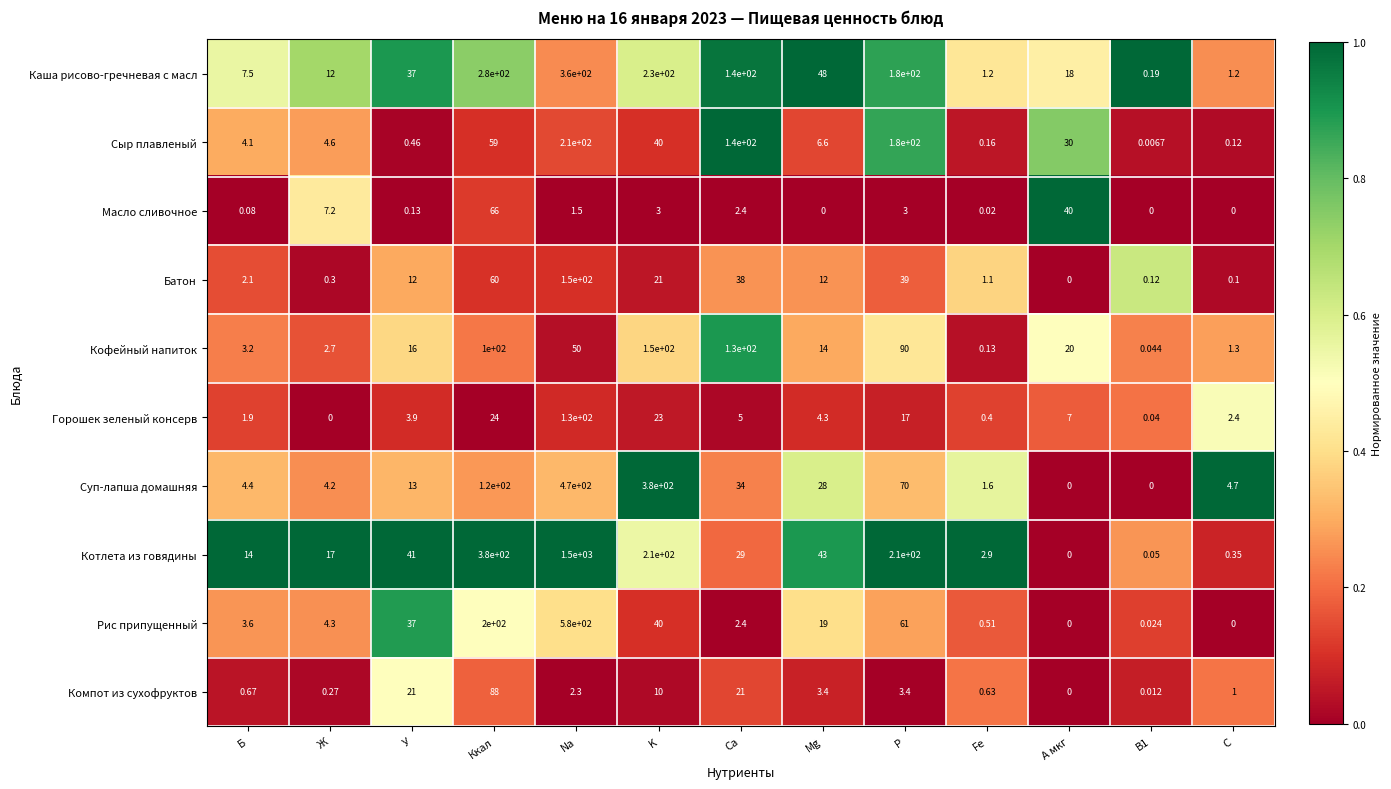

At how many categories does at least one series exceed 0?

13